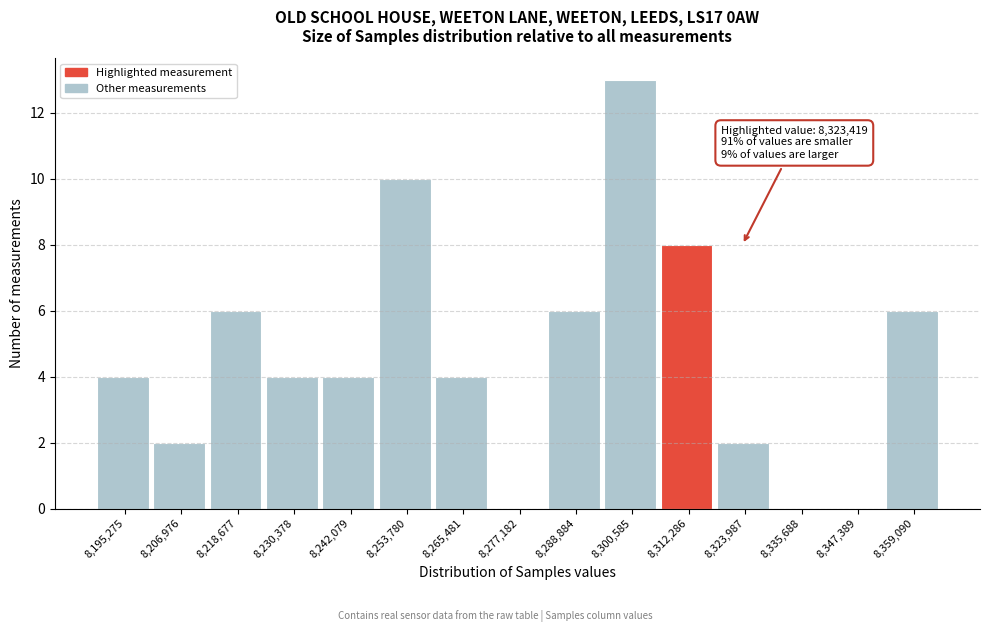

Reading left to right, extract all data points from this chart.

8,195,275=4	8,206,976=2	8,218,677=6	8,230,378=4	8,242,079=4	8,253,780=10	8,265,481=4	8,277,182=0	8,288,884=6	8,300,585=13	8,312,286=8	8,323,987=2	8,335,688=0	8,347,389=0	8,359,090=6